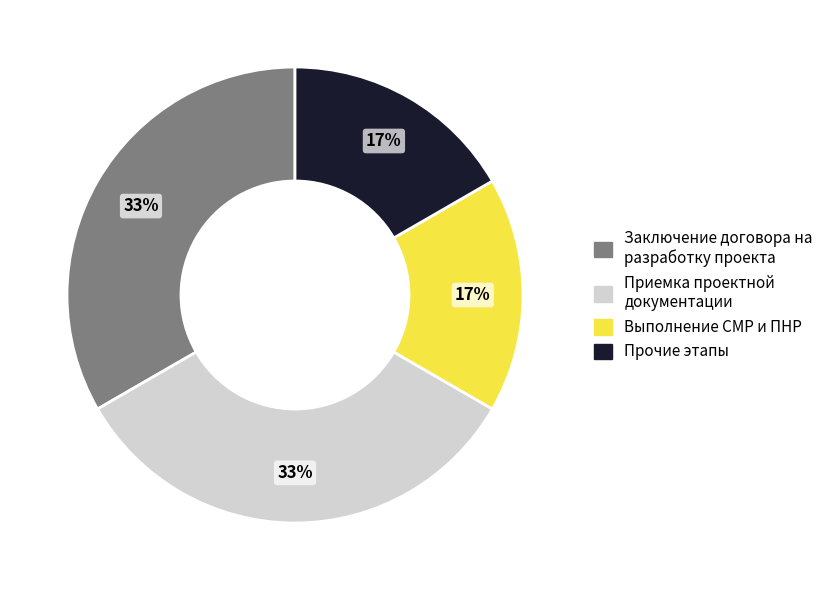

Is there a majority slice in this chart?

No